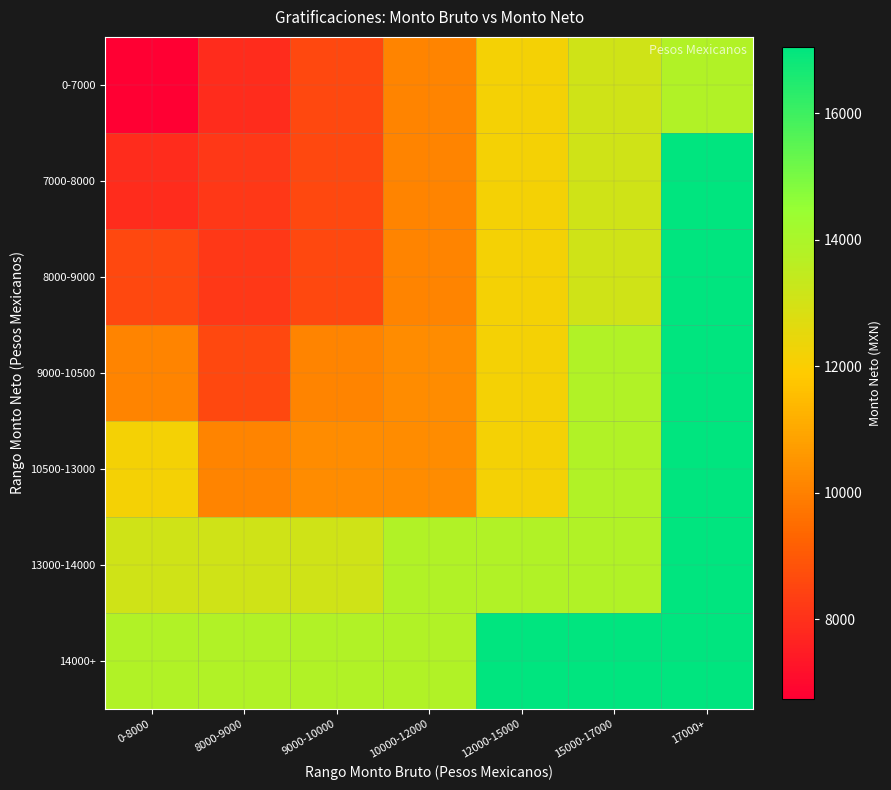

Reading left to right, transcribe all the data shown in this chart.

0-7000: 0-8000=6743.4	8000-9000=7882.8	9000-10000=8564.8	10000-12000=10123.8	12000-15000=12166.8	15000-17000=13074.6	17000+=13863.1
7000-8000: 0-8000=7882.8	8000-9000=8162.7	9000-10000=8564.8	10000-12000=10123.8	12000-15000=12166.8	15000-17000=13074.6	17000+=17053.0
8000-9000: 0-8000=8564.8	8000-9000=8162.7	9000-10000=8564.8	10000-12000=10123.8	12000-15000=12166.8	15000-17000=13074.6	17000+=17053.0
9000-10500: 0-8000=10123.8	8000-9000=8564.8	9000-10000=10123.8	10000-12000=10311.6	12000-15000=12166.8	15000-17000=13863.1	17000+=17053.0
10500-13000: 0-8000=12166.8	8000-9000=10123.8	9000-10000=10311.6	10000-12000=10311.6	12000-15000=12166.8	15000-17000=13863.1	17000+=17053.0
13000-14000: 0-8000=13074.6	8000-9000=13074.6	9000-10000=13074.6	10000-12000=13863.1	12000-15000=13863.1	15000-17000=13863.1	17000+=17053.0
14000+: 0-8000=13863.1	8000-9000=13863.1	9000-10000=13863.1	10000-12000=13863.1	12000-15000=17053.0	15000-17000=17053.0	17000+=17053.0